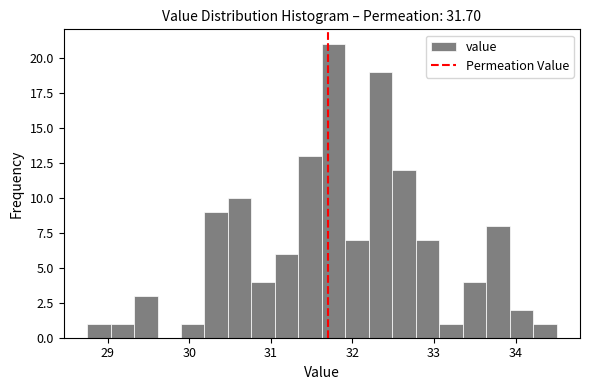

Around what value on the x-axis is the tallest bar? Give the approximate position of its centre, as read against the axis.

31.8